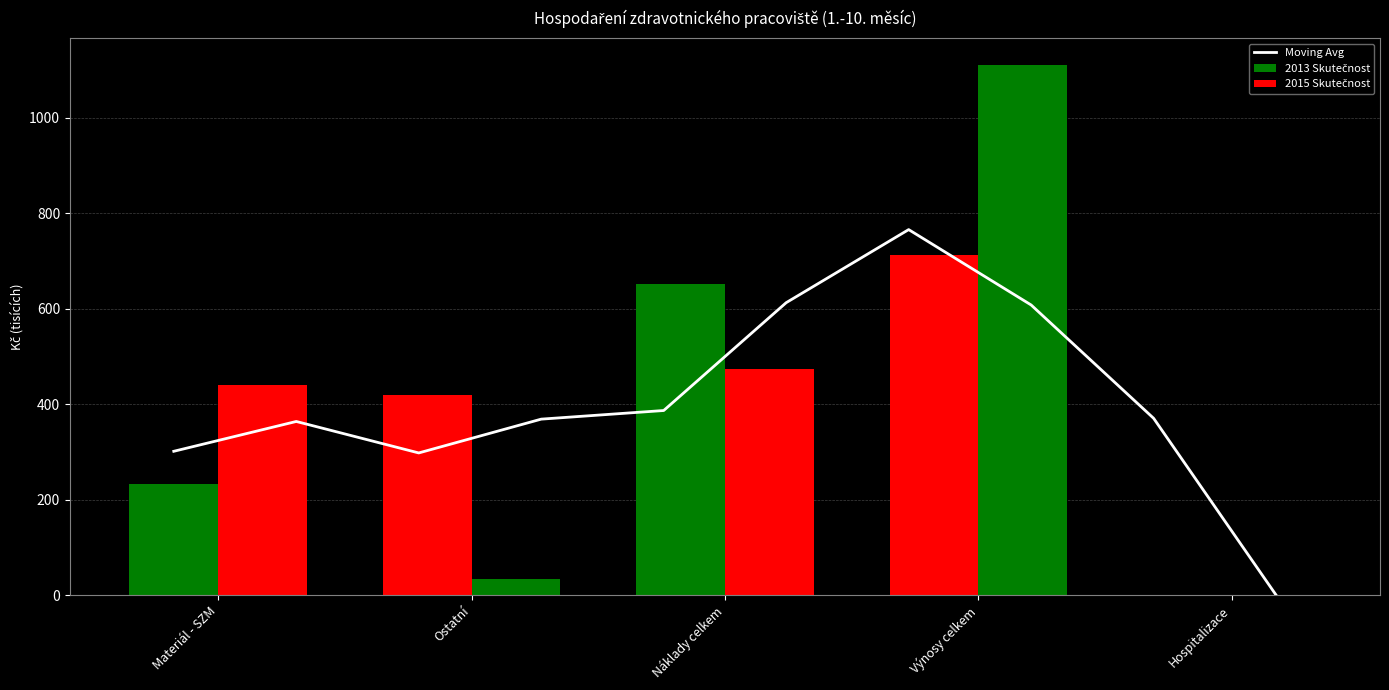

How many bars are there in total?

10